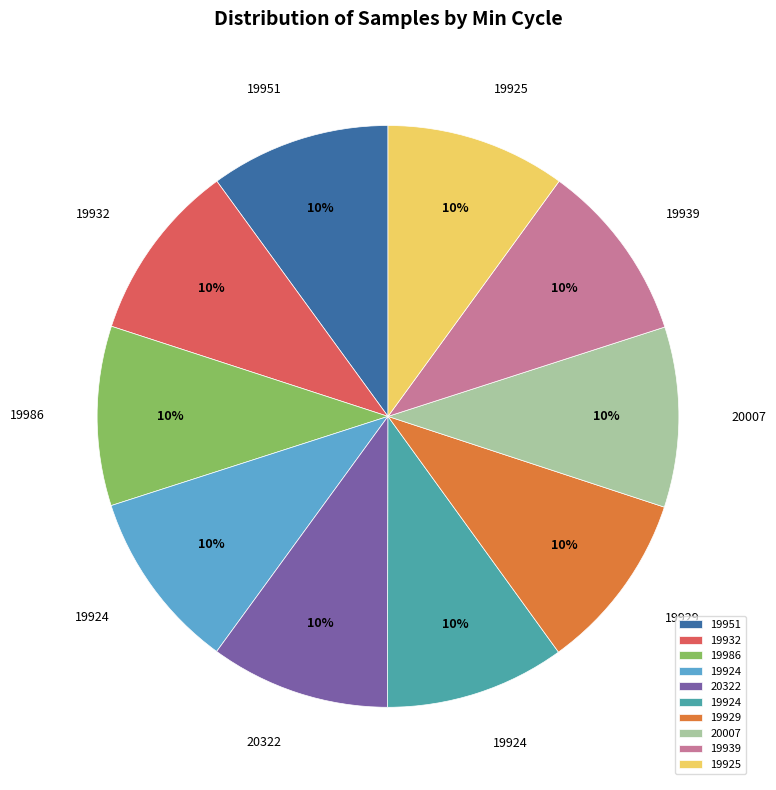

To the nearest percent, what is the average slice percentage?

10%